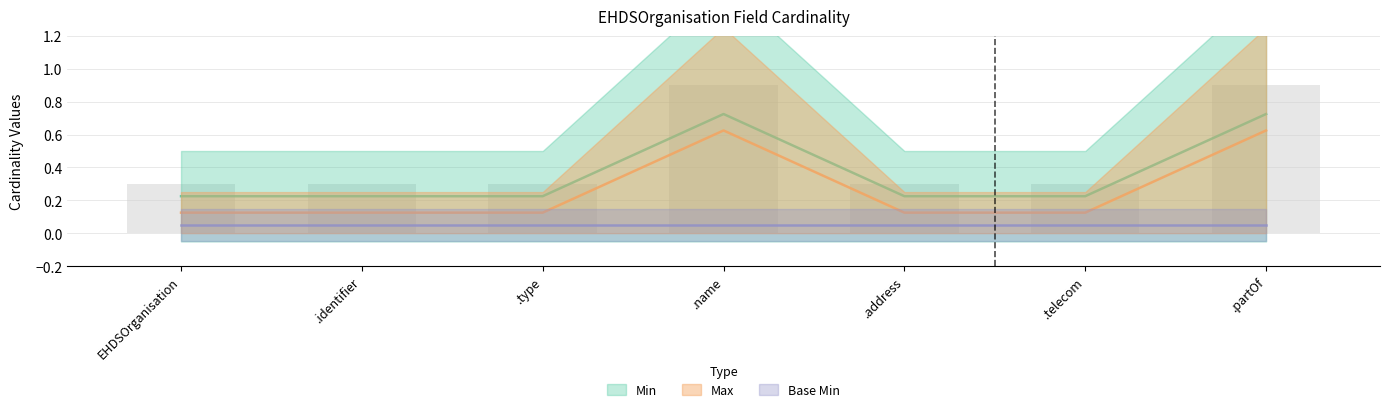

At which label does Max reach its minimum?

EHDSOrganisation